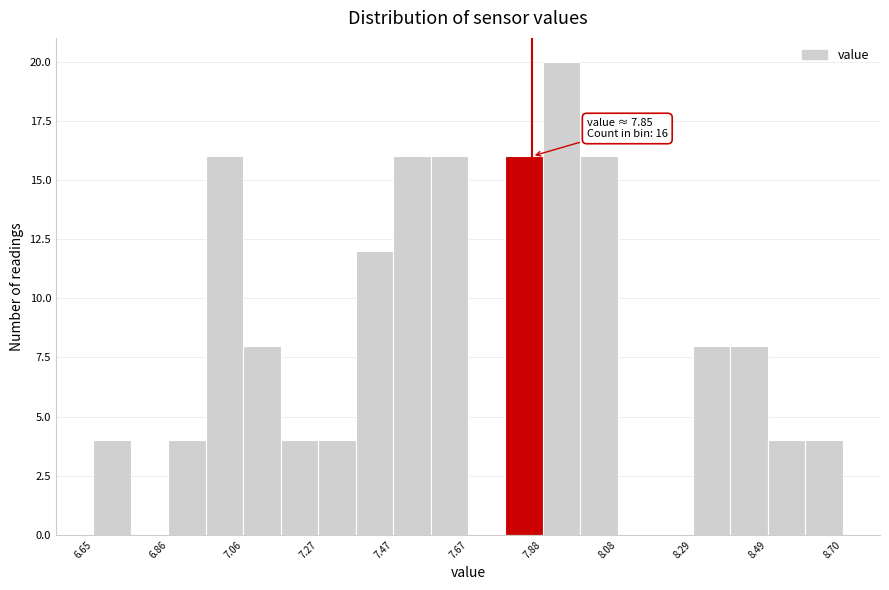

Read against the x-axis, roughly where is the centre of the tallest bar?

7.95